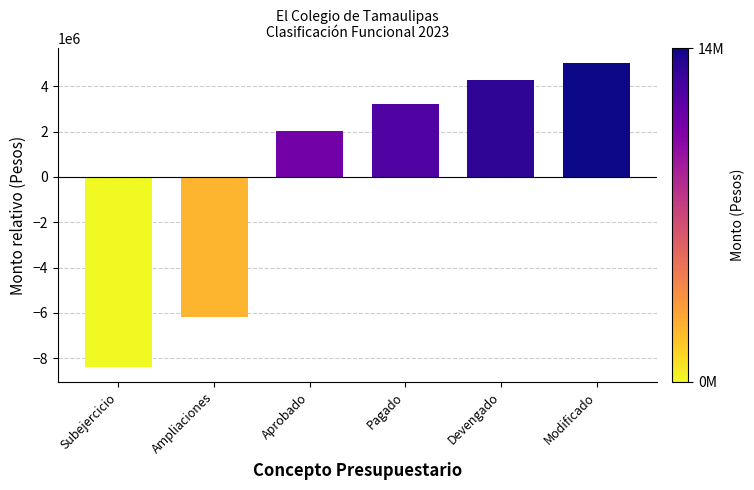

Rank the categories by value from highest to lowest.

Modificado, Devengado, Pagado, Aprobado, Ampliaciones, Subejercicio